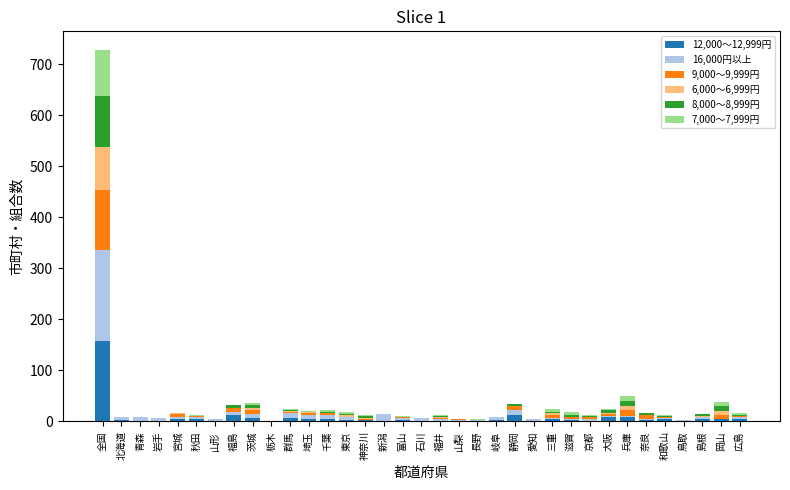

Which category has the highest value in the 12,000～12,999円 series?

全国